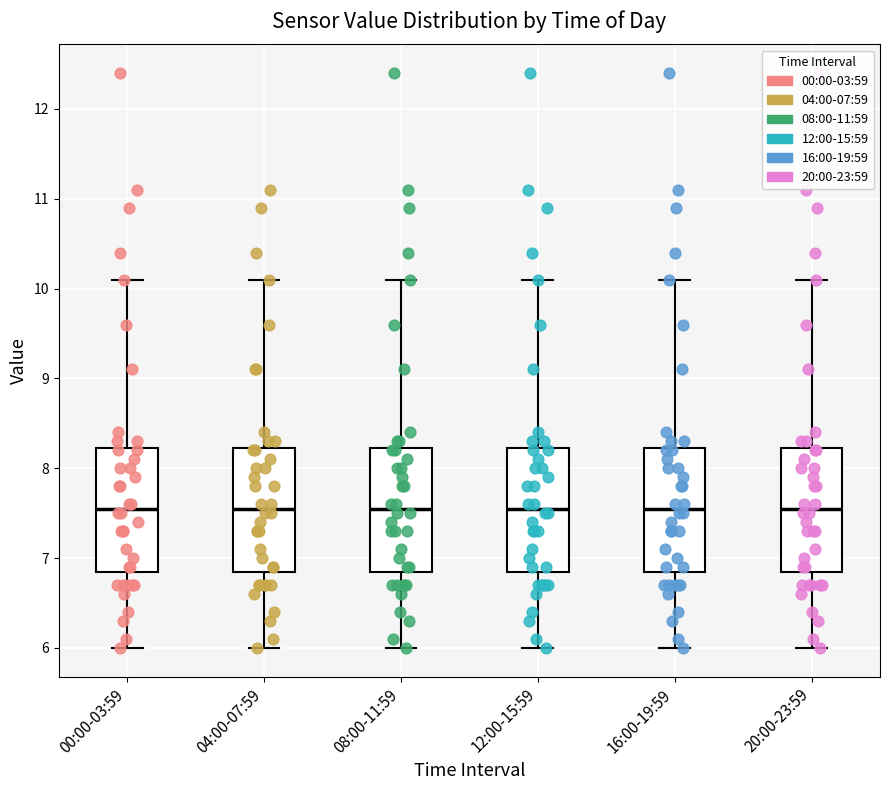

Reading left to right, read every box against the y-axis: the position of its median line, the range the box covers, and the ends of its whiskers. The values are not printed on the chart, so give them approximately, as read against the axis.

00:00-03:59: median 7.6, box 6.9 to 8.2, whiskers 6.0 to 10.1
04:00-07:59: median 7.6, box 6.9 to 8.2, whiskers 6.0 to 10.1
08:00-11:59: median 7.6, box 6.9 to 8.2, whiskers 6.0 to 10.1
12:00-15:59: median 7.6, box 6.9 to 8.2, whiskers 6.0 to 10.1
16:00-19:59: median 7.6, box 6.9 to 8.2, whiskers 6.0 to 10.1
20:00-23:59: median 7.6, box 6.9 to 8.2, whiskers 6.0 to 10.1